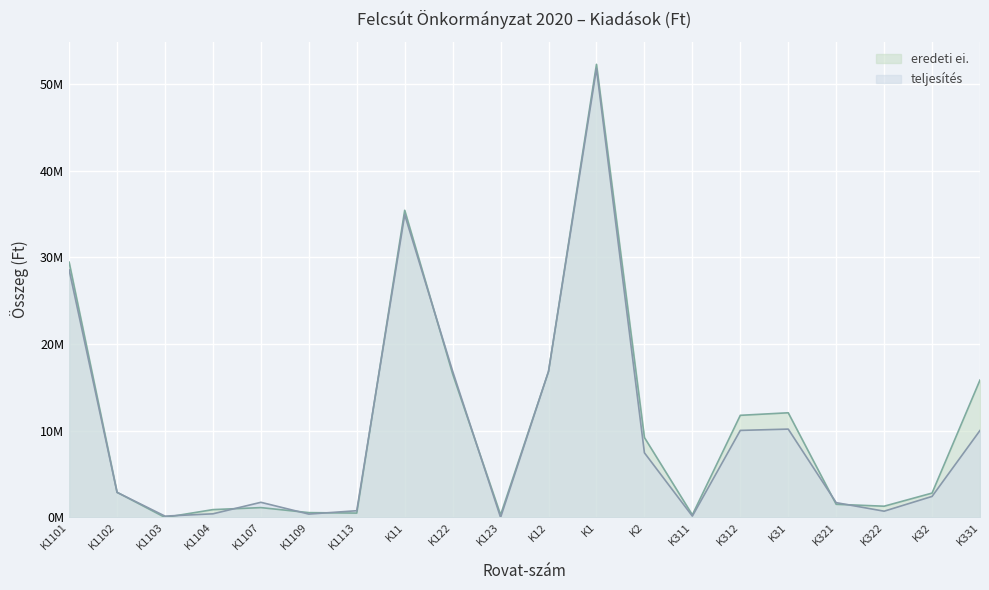

How many values in eredeti ei. are above zero?

19